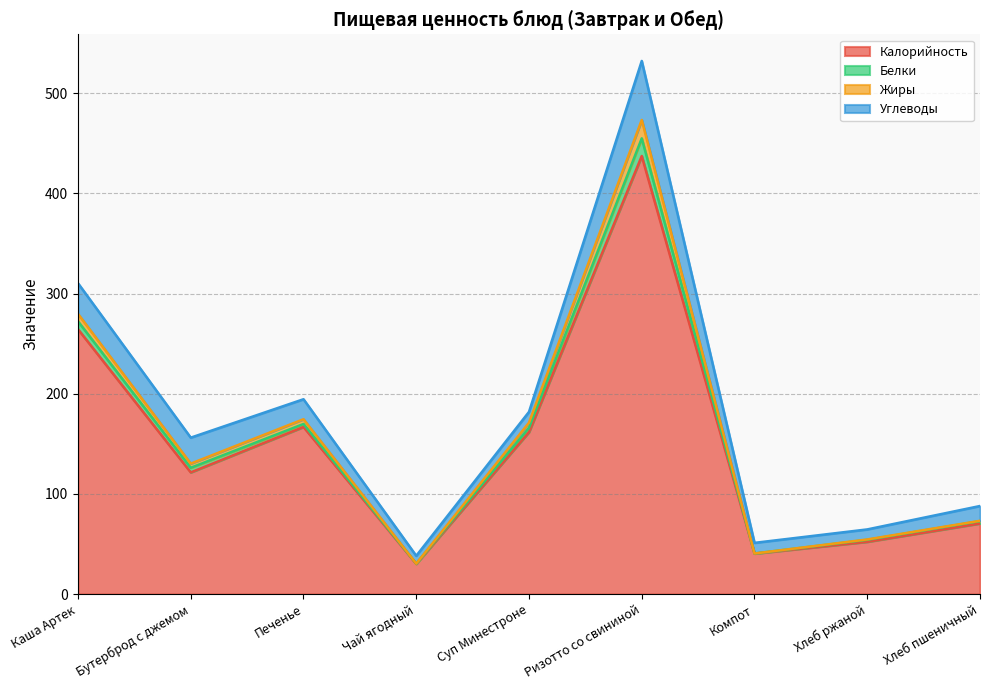

True or false: Калорийность and Жиры cross at least once.

False